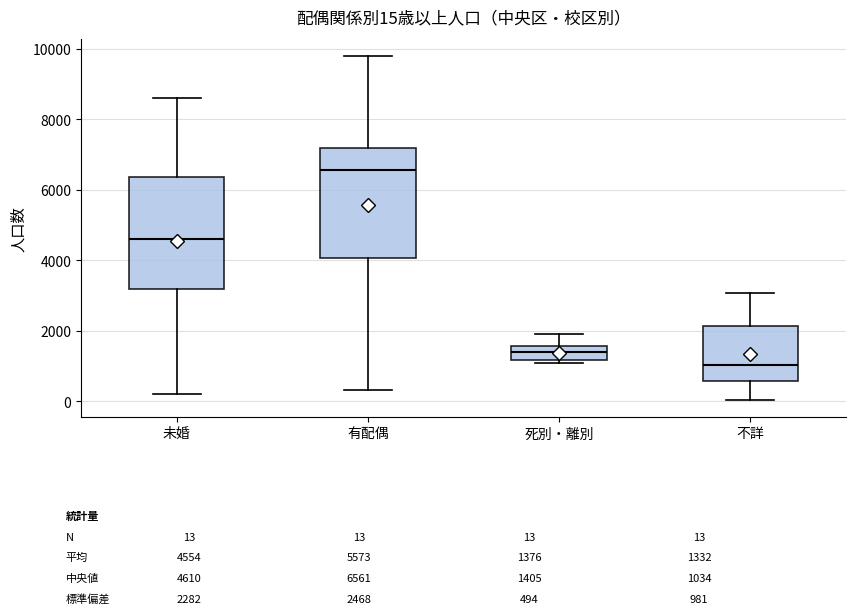

Which box's median line is the lowest?

不詳